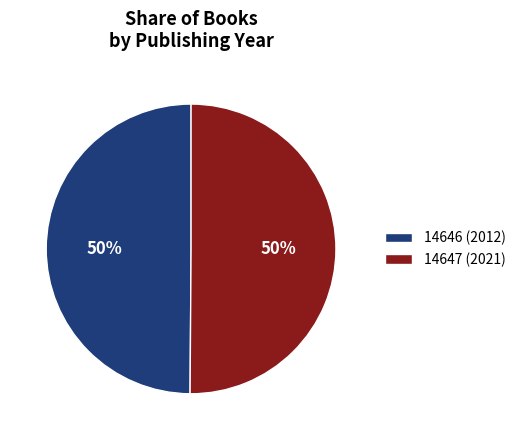

To the nearest percent, what portion does 14647 represent?

50%